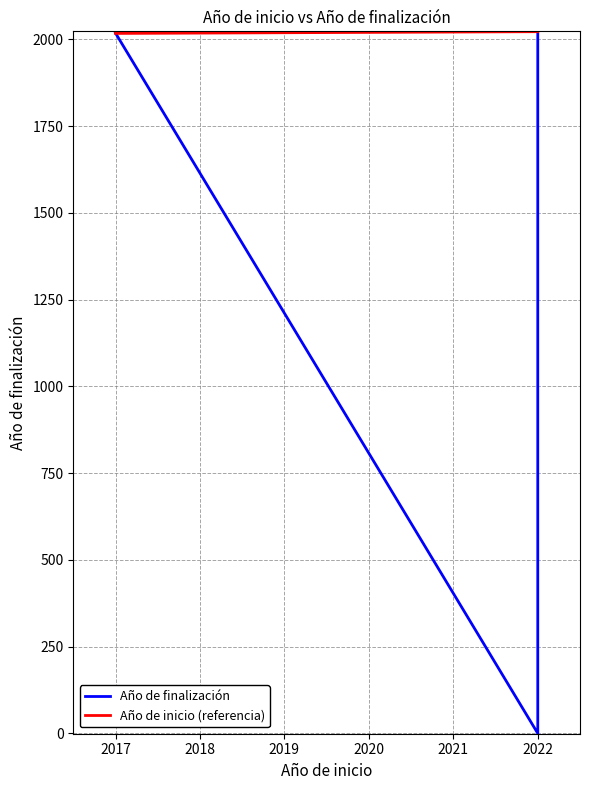

What is the sum of all values?

6058